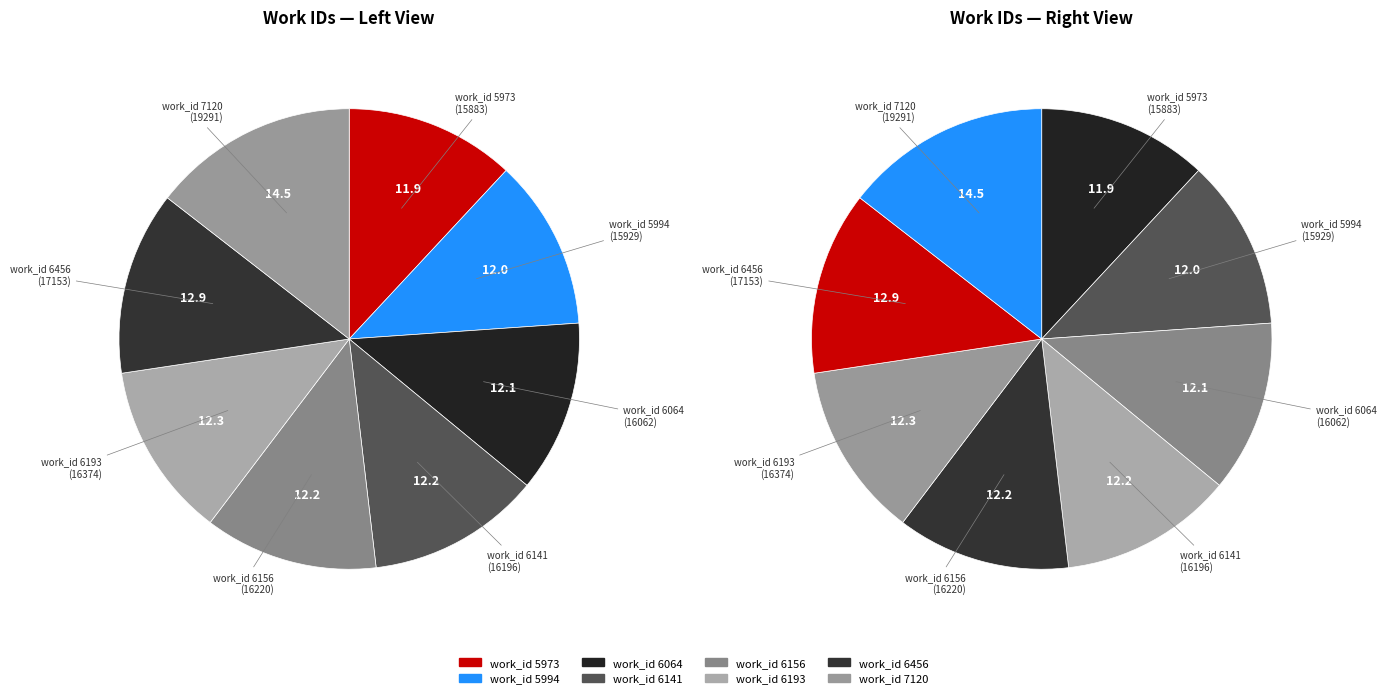

Which category has the smallest portion of the pie?

5973